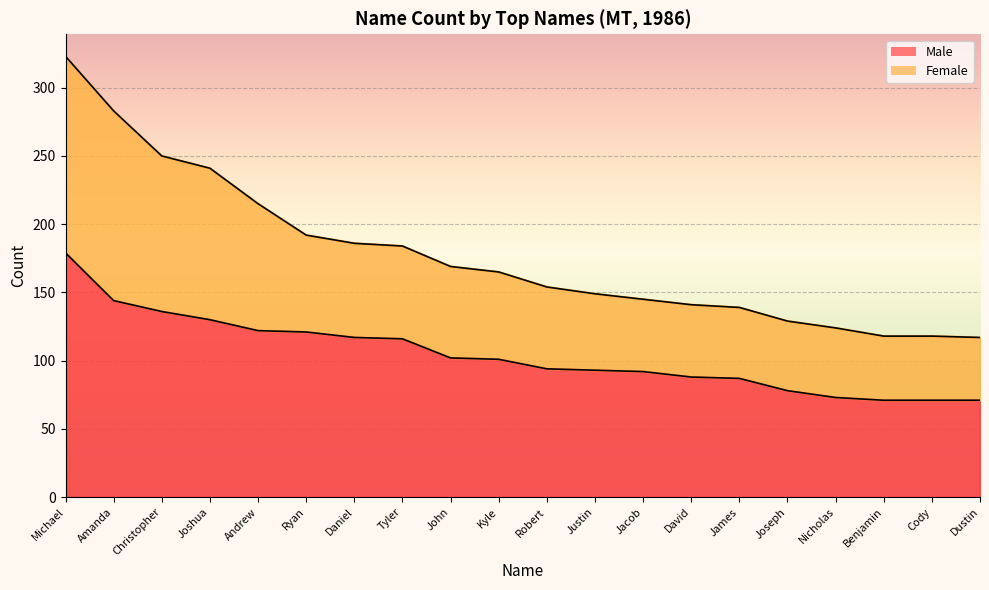

What is the value of the Female point at the 7th from the left?

186